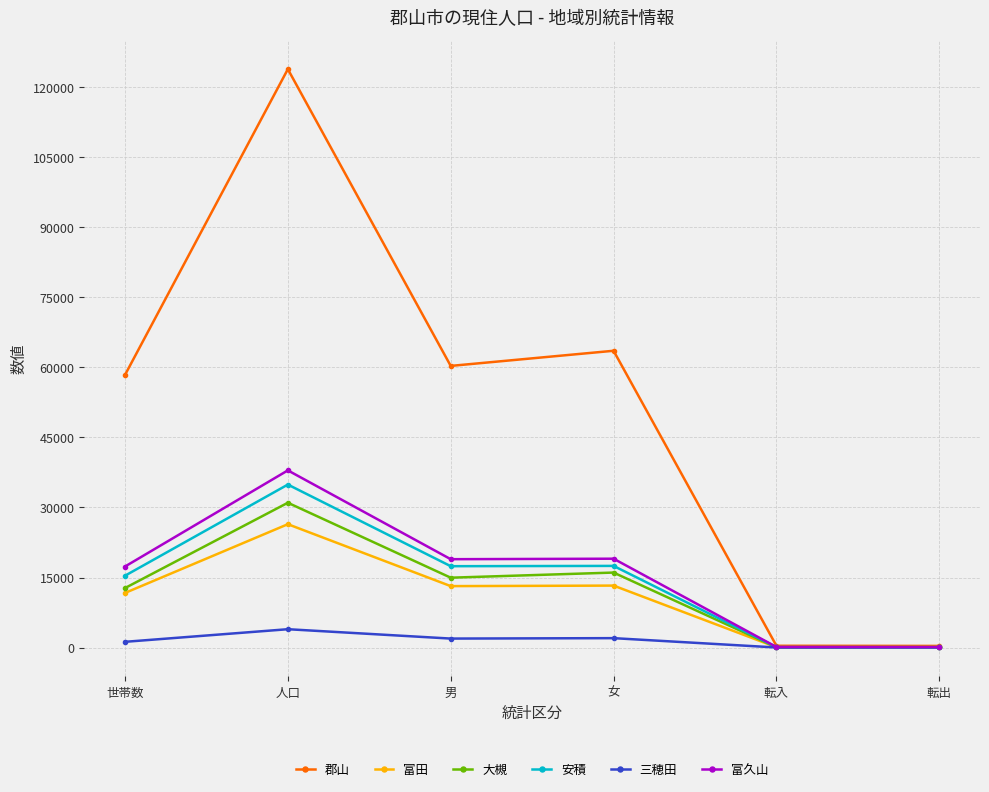

Where does the 郡山 series first go above 60337?

人口